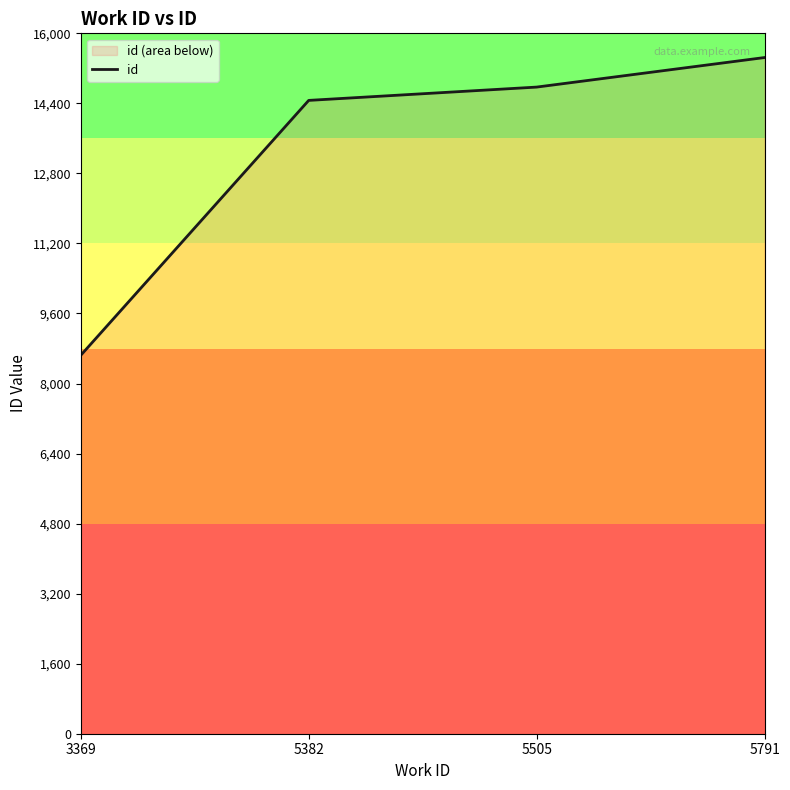

How many values exceed 14772?

1